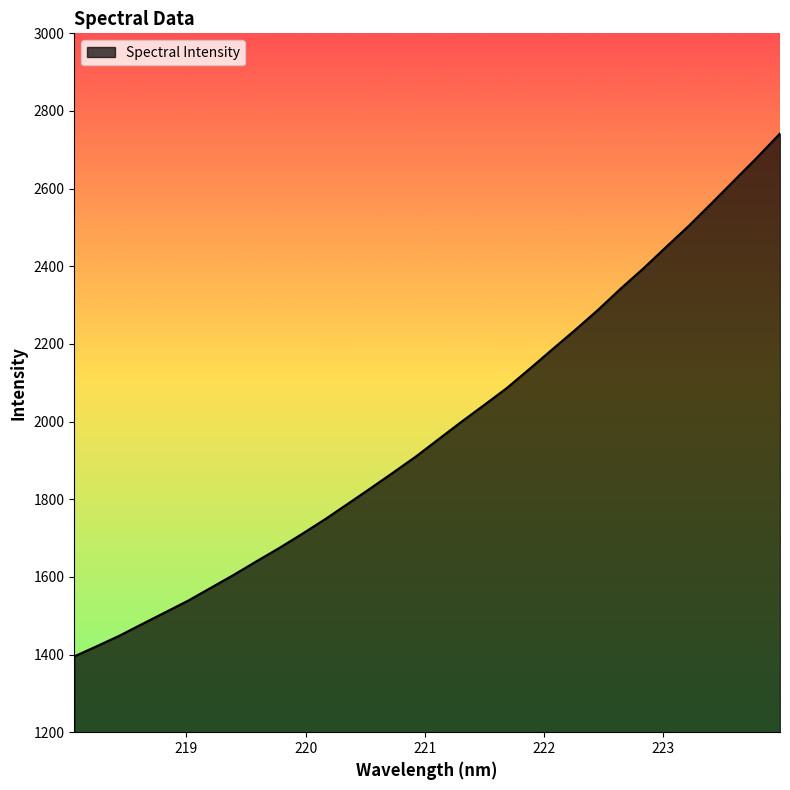

Count the number of data series in this chart.

1